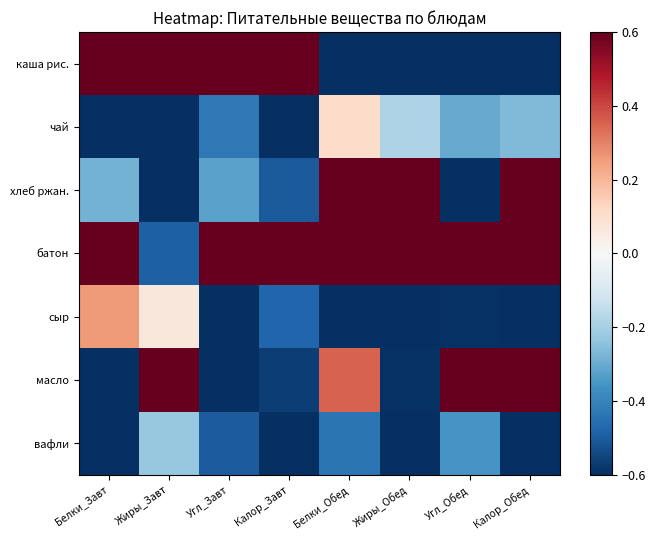

Which label corresponds to the smallest value in the chart?

Калор_Обед